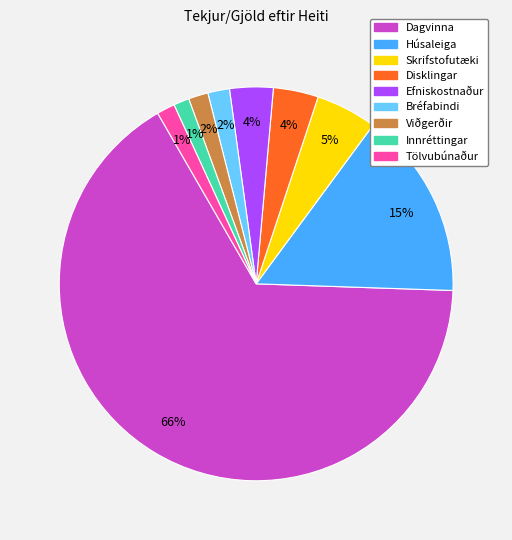

Is there any slice that represents more than half of the pie?

Yes